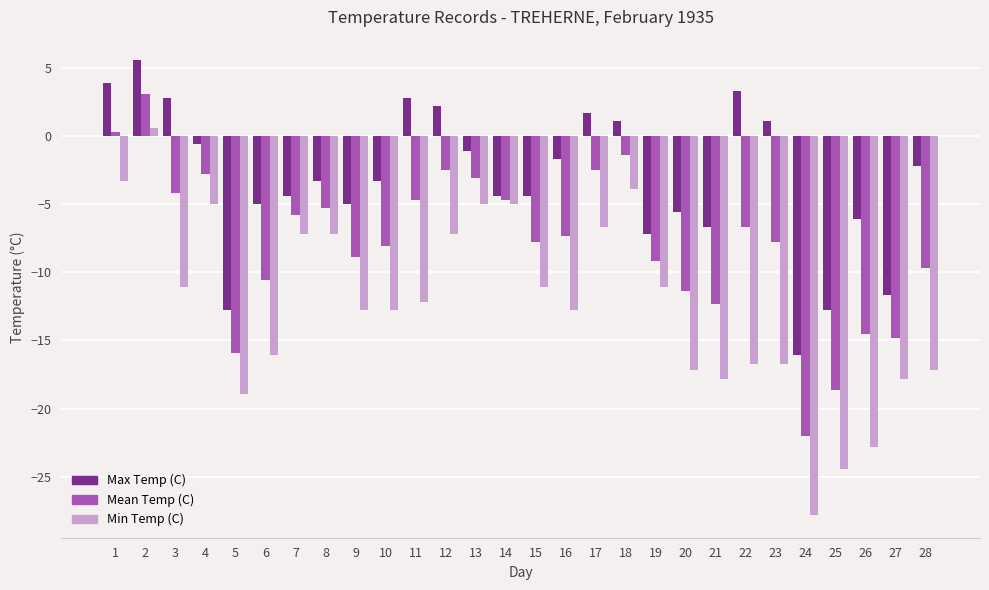

What is the spread (max minus min) of values at 17?

8.4